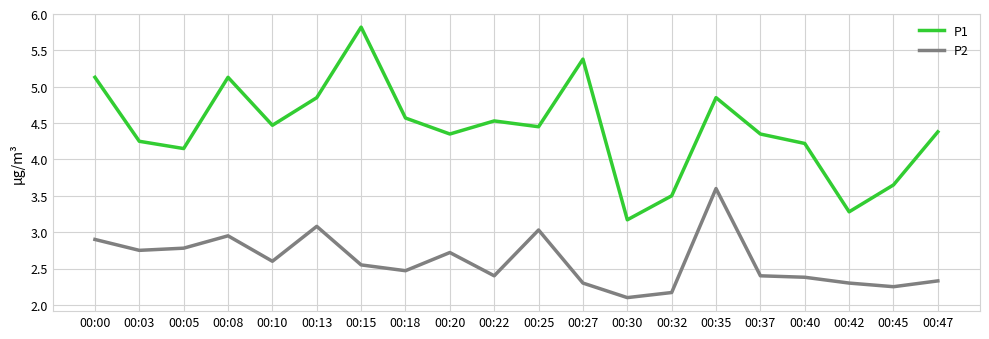

What is the difference between the P1 values at 00:45 and 00:10?

0.8